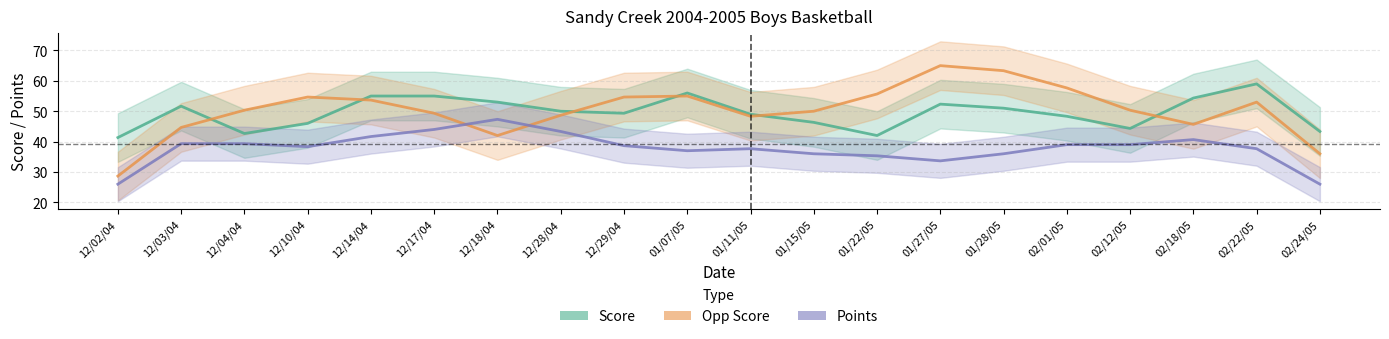

What is the minimum value shown in the chart?

26.0